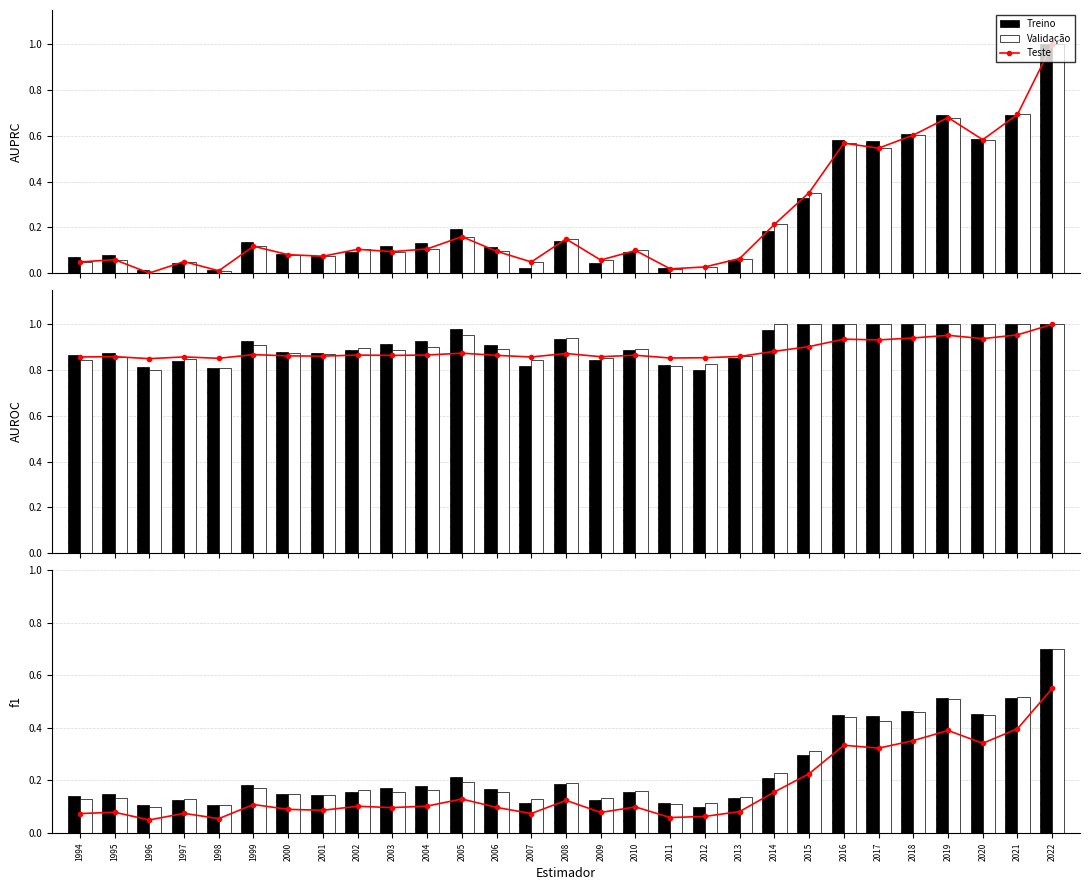

At how many categories does at least one series exceed 0?

29